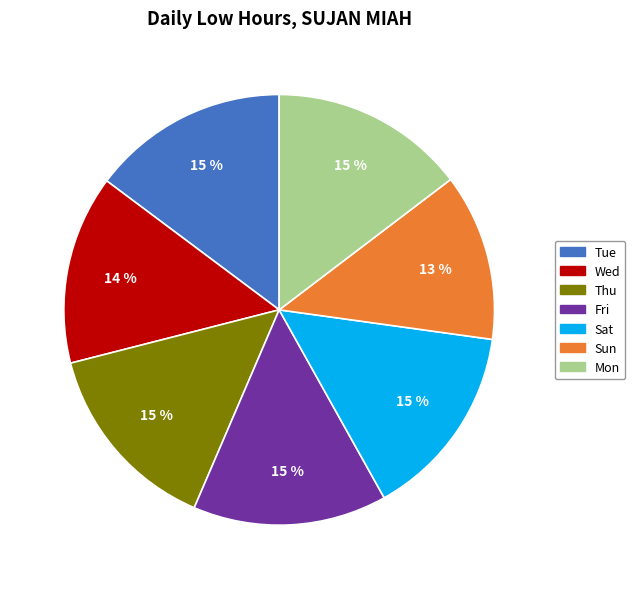

To the nearest percent, what is the difference between the largest and smallest slice percentages?

2%